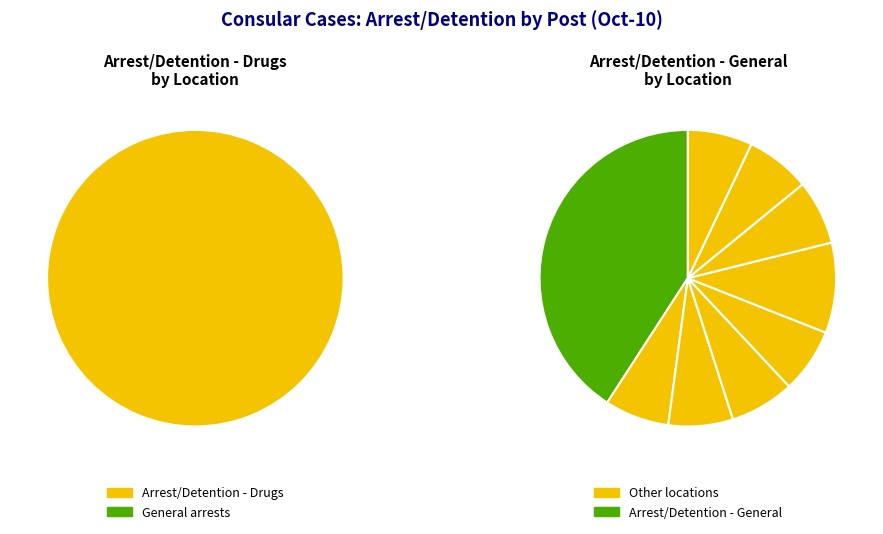

How many slices are in this pie chart?

10